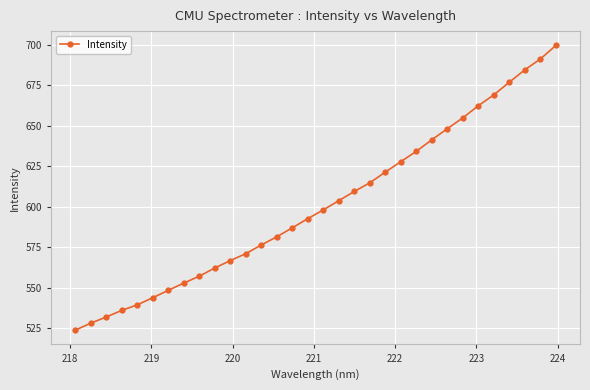

What is the sum of all values?

19235.7